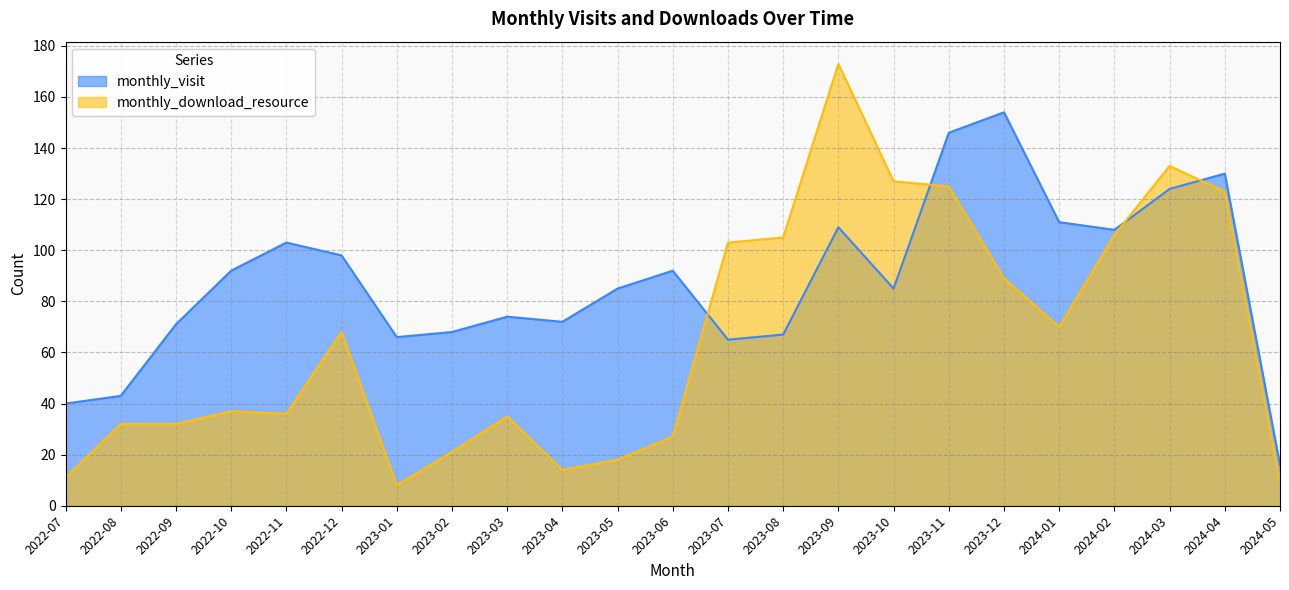

What is the difference between the monthly_download_resource values at 2023-06 and 2022-07?

16